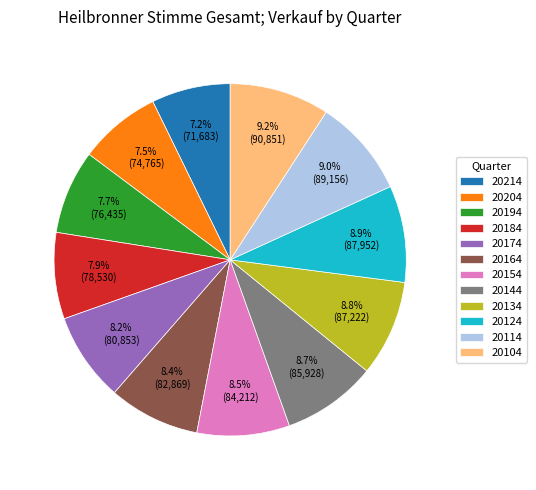

How much of the chart is everything except 20214?

92.8%